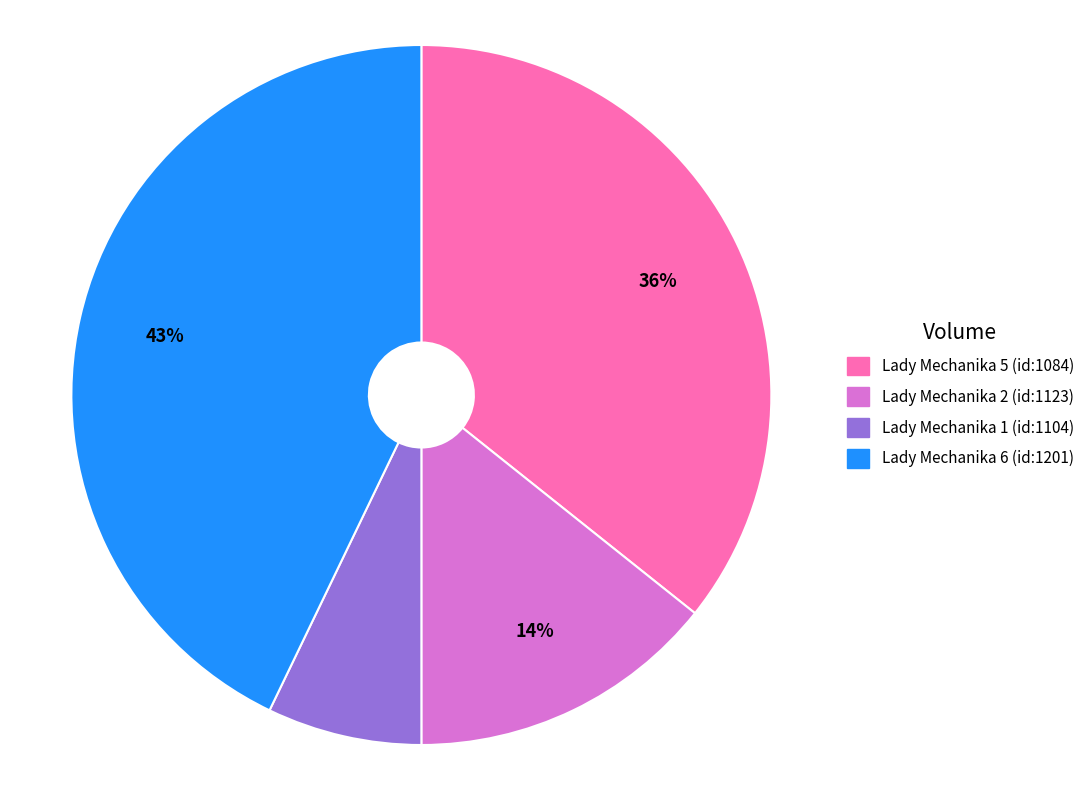

What is the smallest slice in the pie chart?

Lady Mechanika 1 (id:1104)